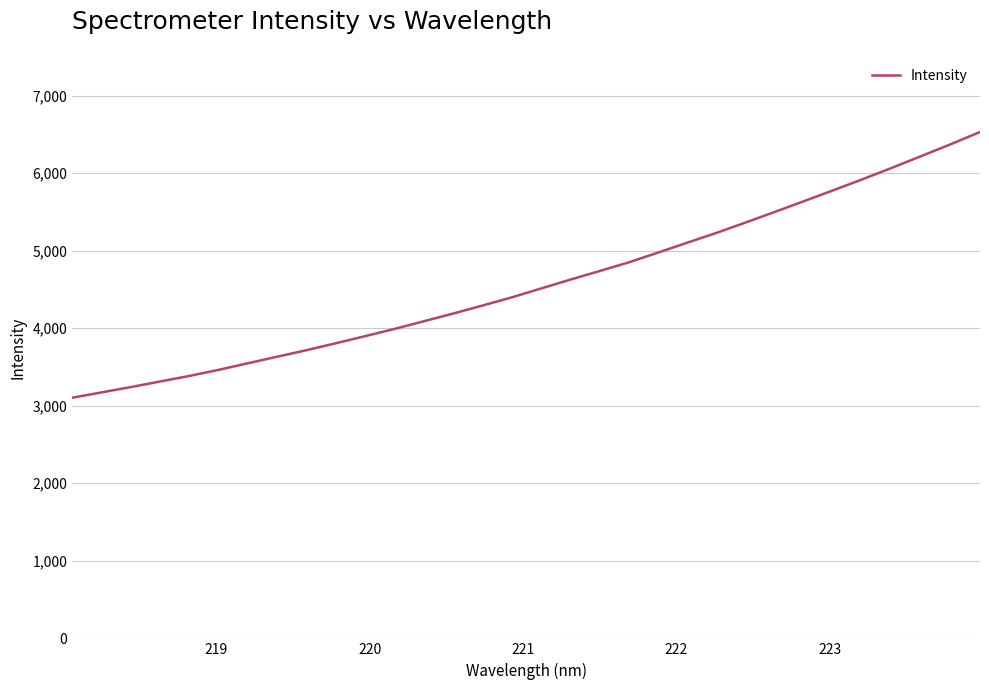

Does the chart display data point markers on the line(s)?

No